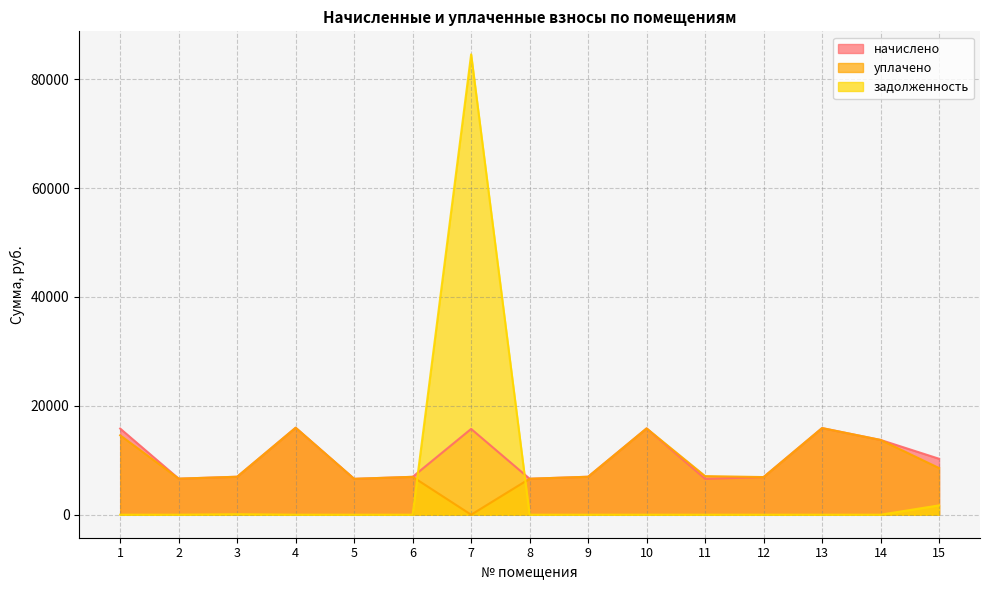

True or false: задолженность has a value of 0.0 at 8.

True